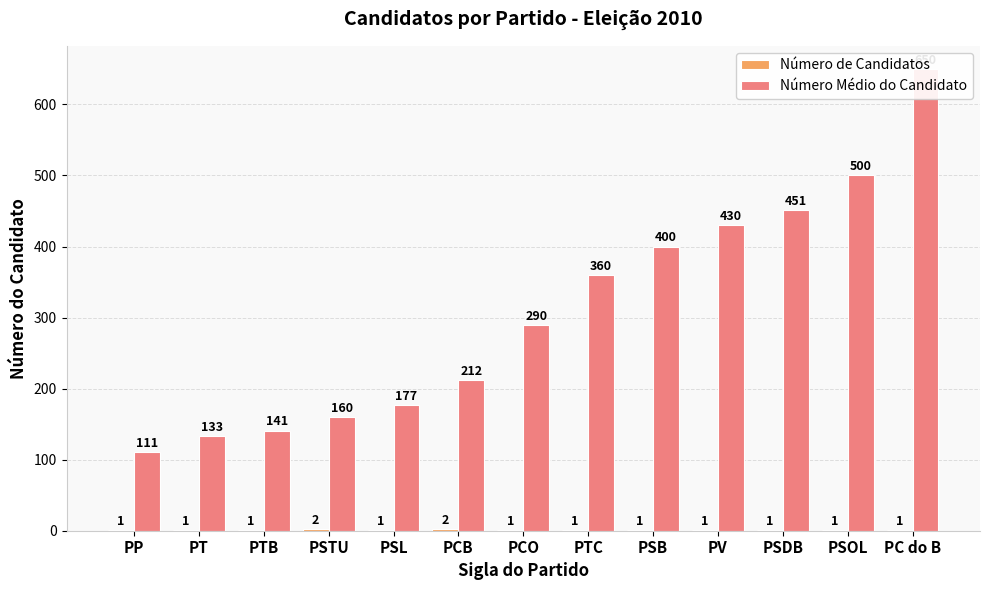

Reading left to right, extract all data points from this chart.

Número de Candidatos: PP=1.0	PT=1.0	PTB=1.0	PSTU=2.0	PSL=1.0	PCB=2.0	PCO=1.0	PTC=1.0	PSB=1.0	PV=1.0	PSDB=1.0	PSOL=1.0	PC do B=1.0
Número Médio do Candidato: PP=111.0	PT=133.0	PTB=141.0	PSTU=160.5	PSL=177.0	PCB=211.5	PCO=290.0	PTC=360.0	PSB=400.0	PV=430.0	PSDB=451.0	PSOL=500.0	PC do B=650.0